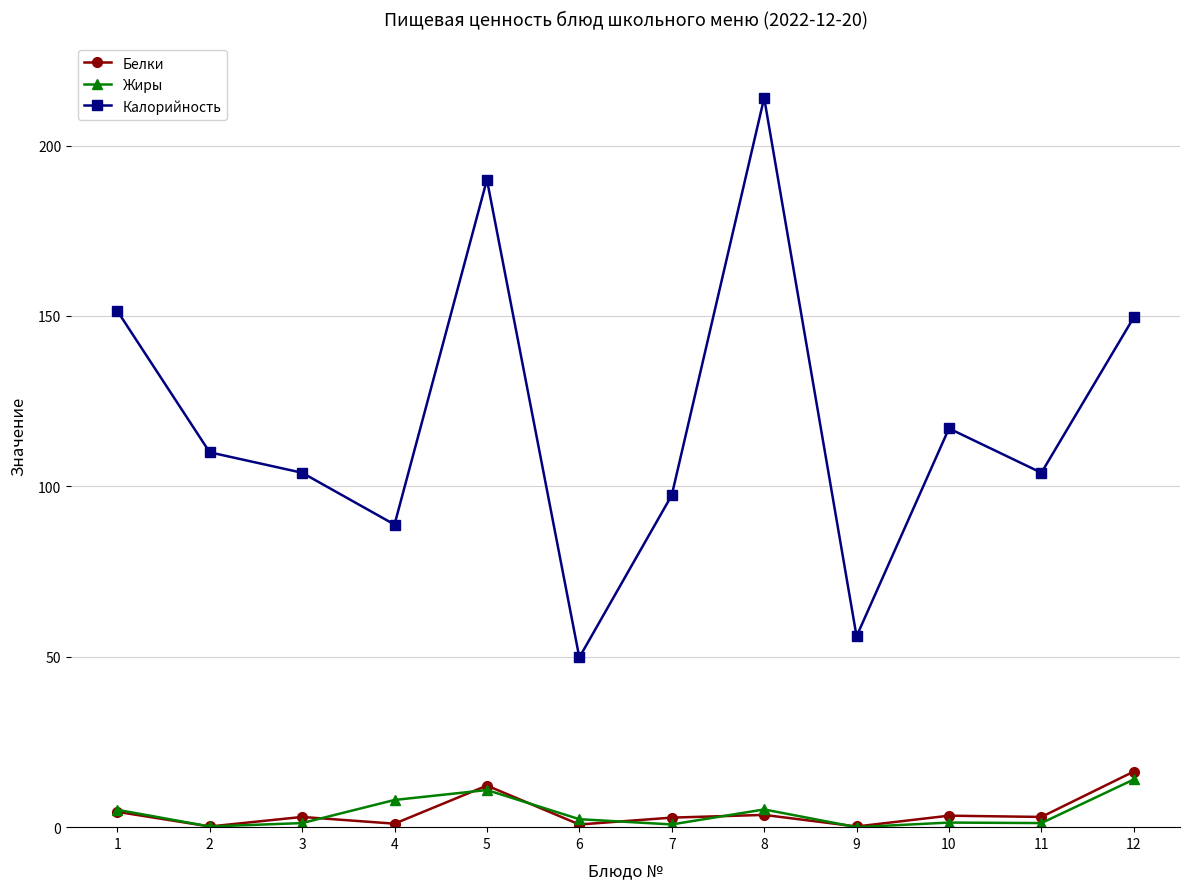

The value of Калорийность at 1 is 31.7. True or false?

False